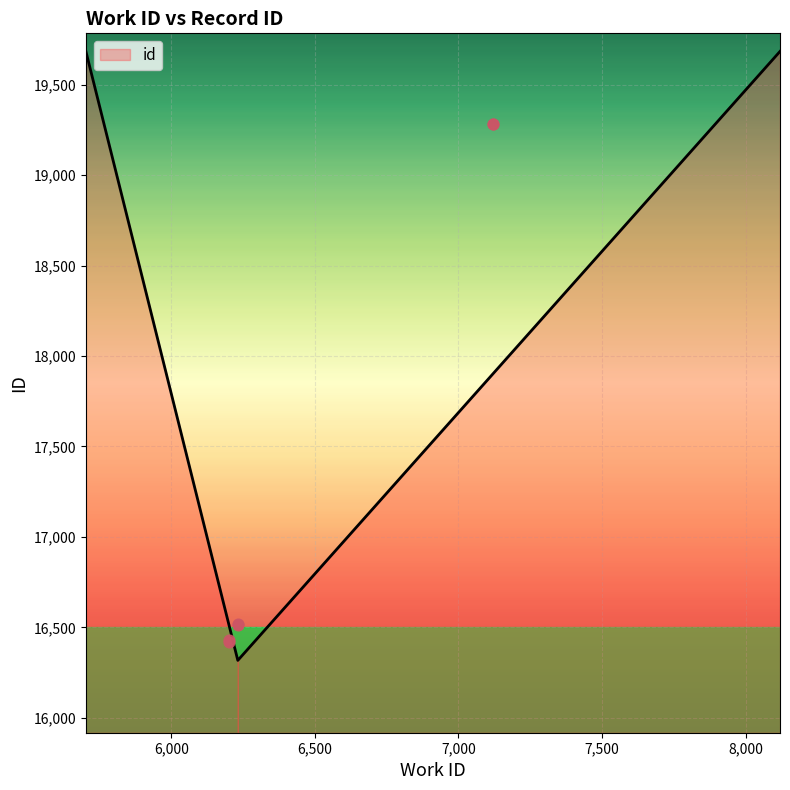

Which has a higher value, 6233 or 6232?

6233